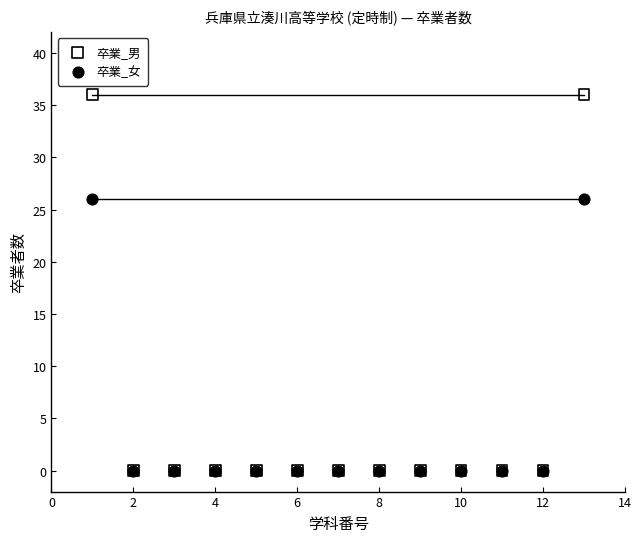

Which series contains the highest Y value?

卒業_男